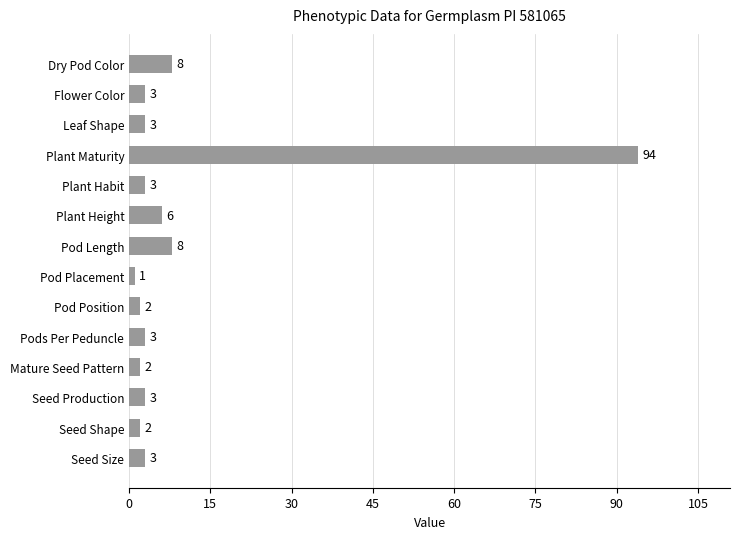

What is the maximum value shown in the chart?

94